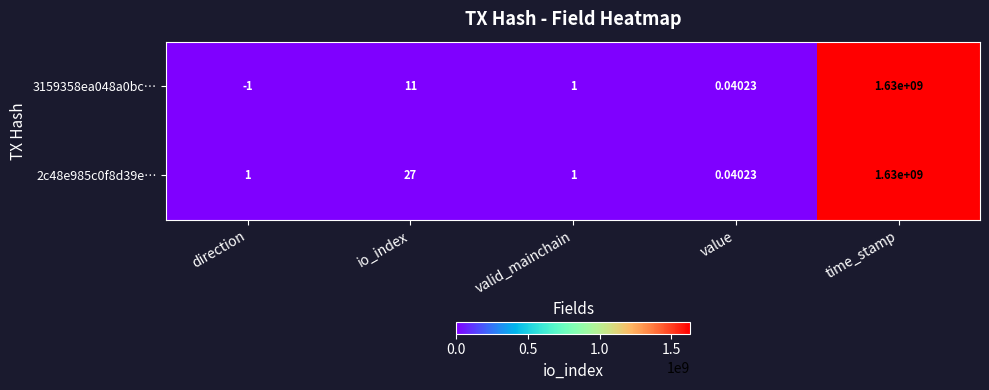

Which category has the highest value in the 3159358ea048a0bc… series?

time_stamp